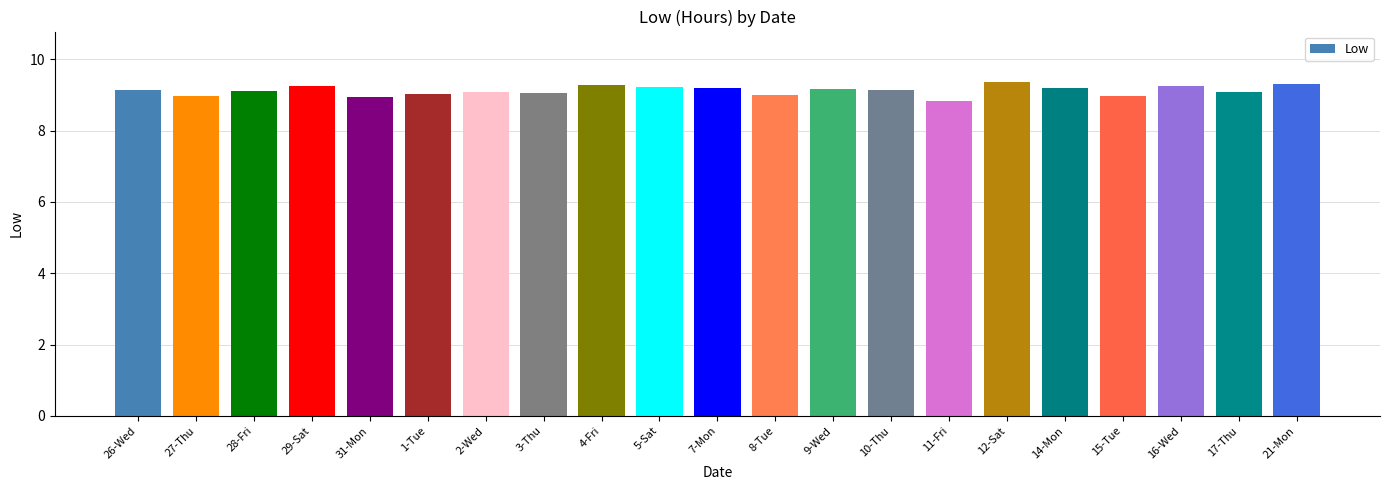

What is the smallest value displayed?

8.8